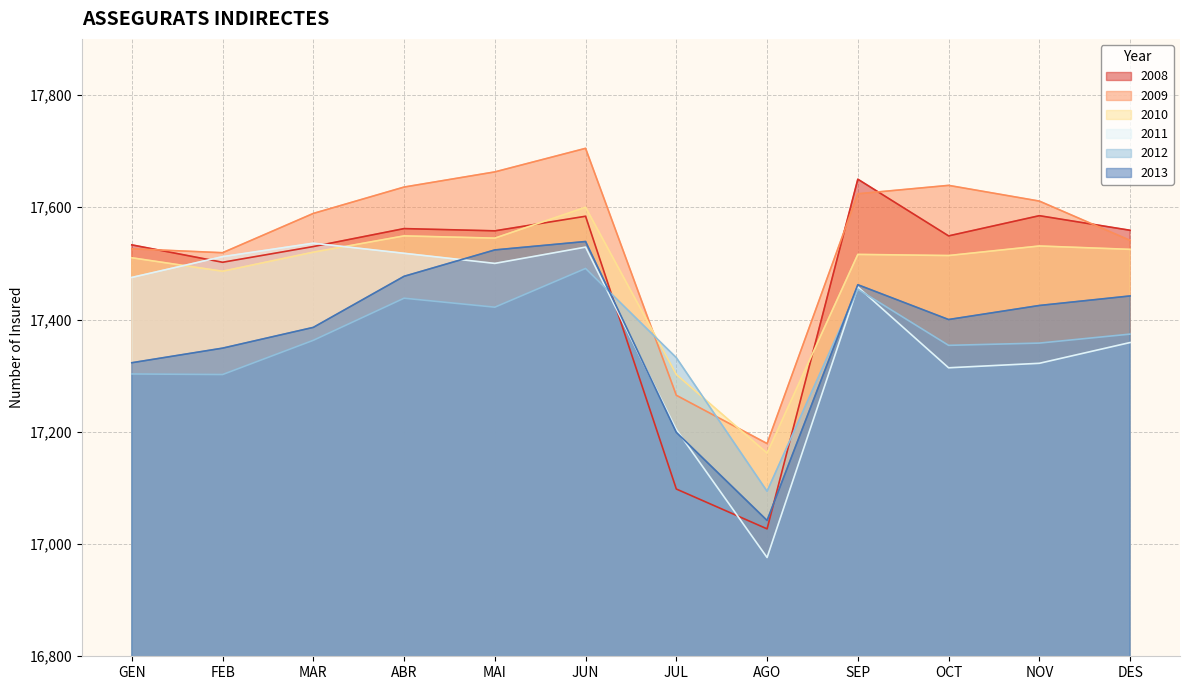

In 2008, how many points are higher than both neighbors (excluding endpoints)?

4